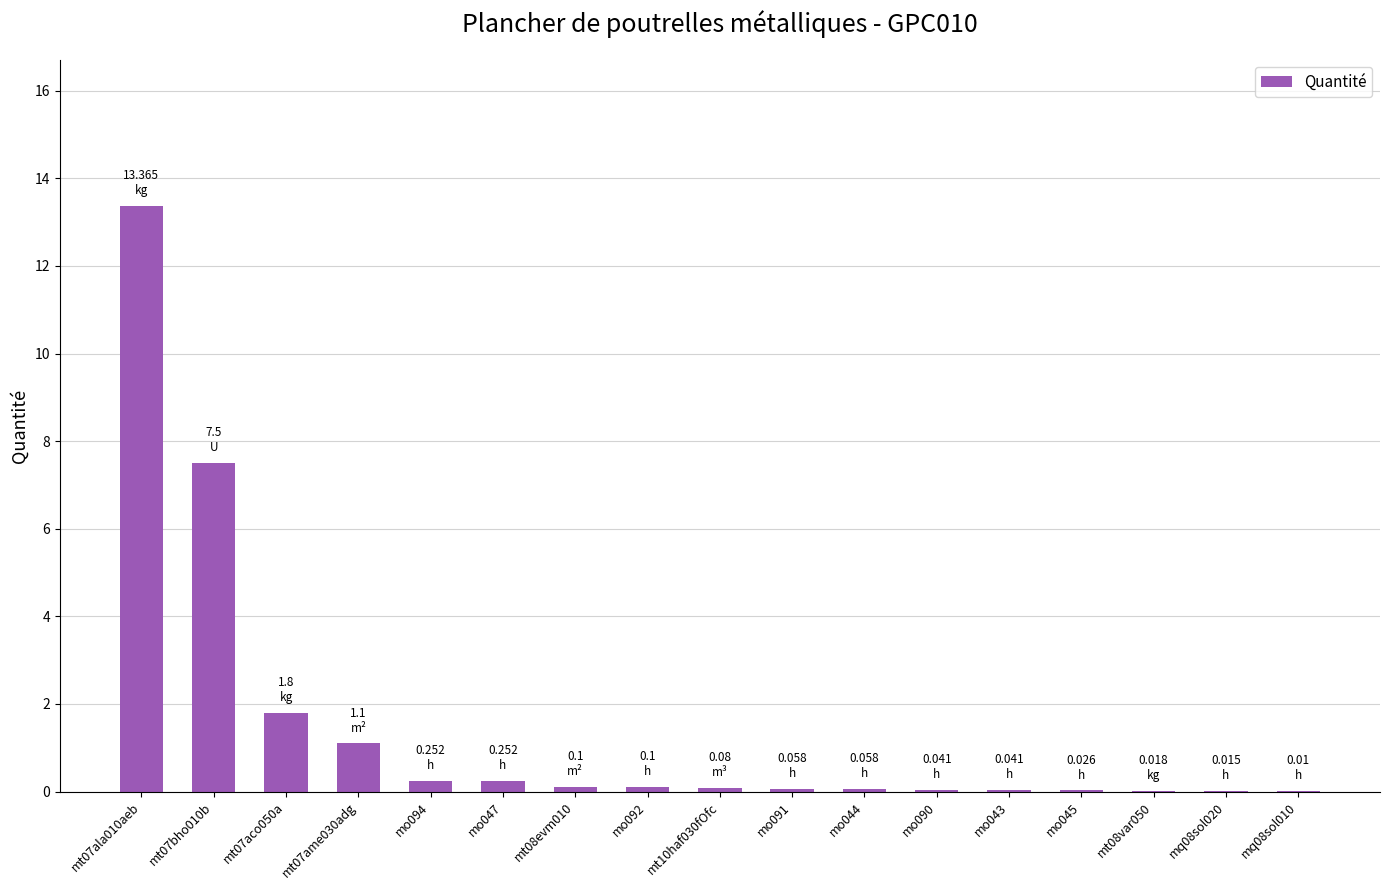

Which has a higher value, mo047 or mo090?

mo047